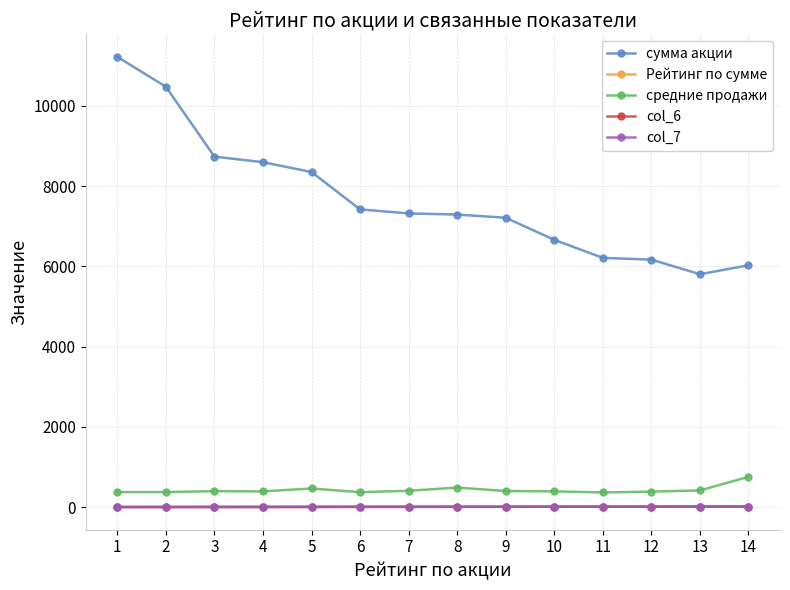

The value of средние продажи at 14 is 753.4. True or false?

True